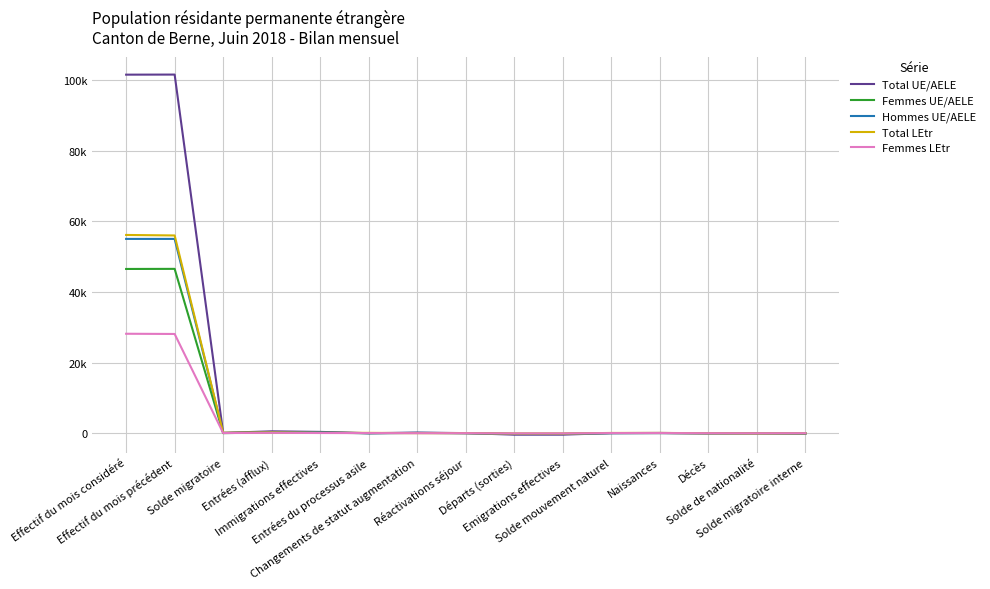

Which series has the widest spread of values?

Total UE/AELE